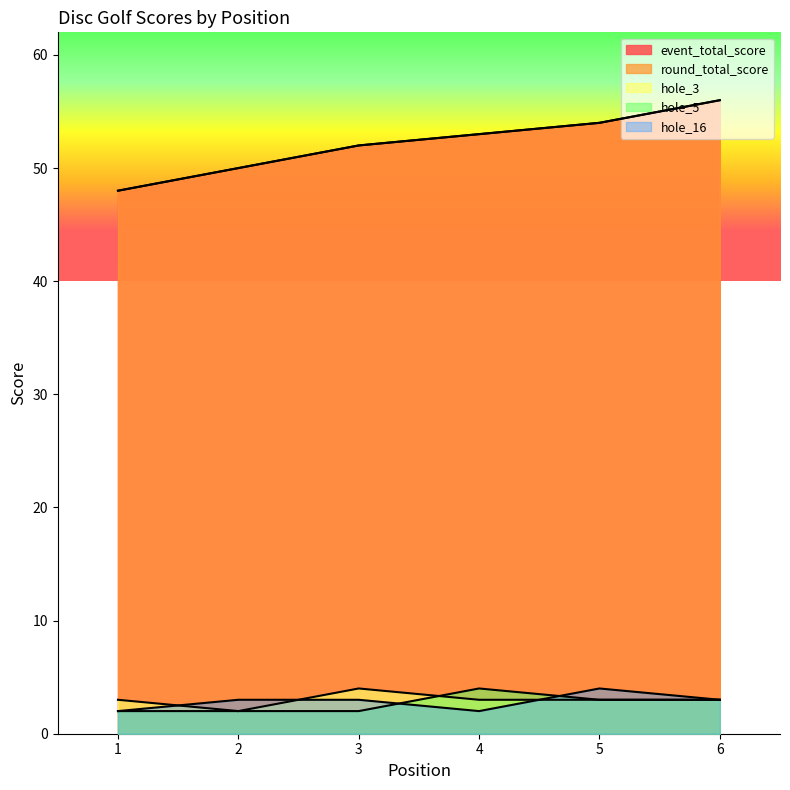

What is the minimum value shown in the chart?

2